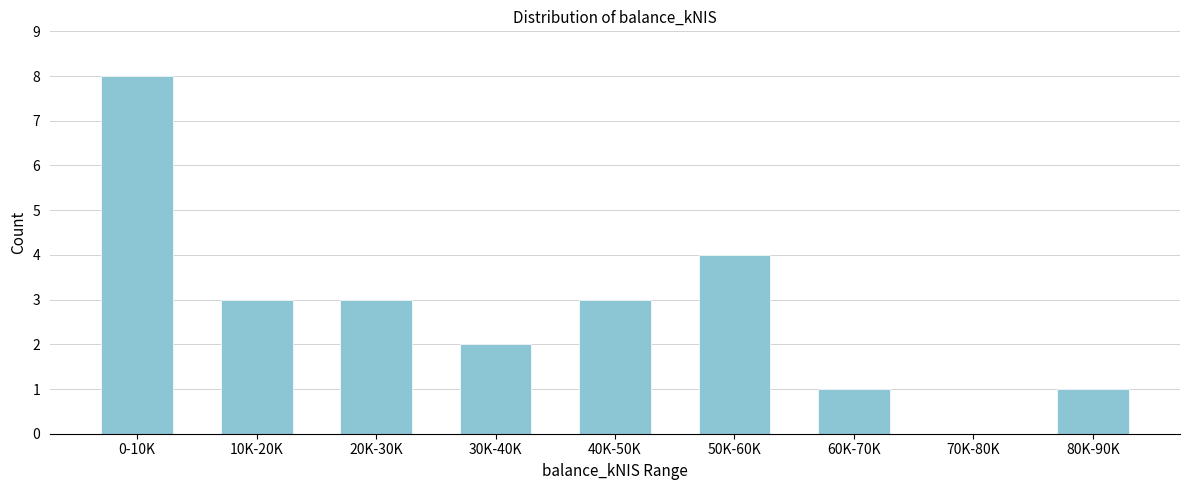

Reading left to right, what are all the values shown in this chart?

0-10K=8	10K-20K=3	20K-30K=3	30K-40K=2	40K-50K=3	50K-60K=4	60K-70K=1	70K-80K=0	80K-90K=1